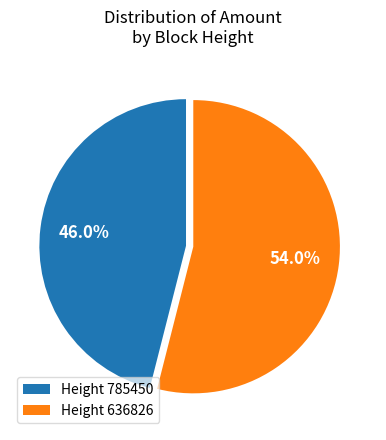

Which slice is the largest?

Height 636826